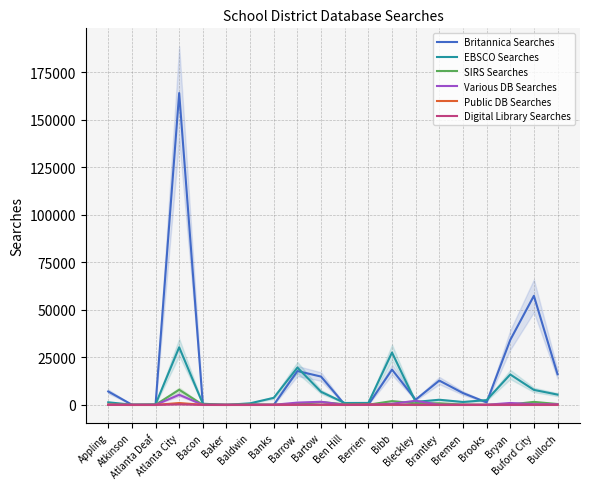

In EBSCO Searches, how many points are higher than both neighbors (excluding endpoints)?

5